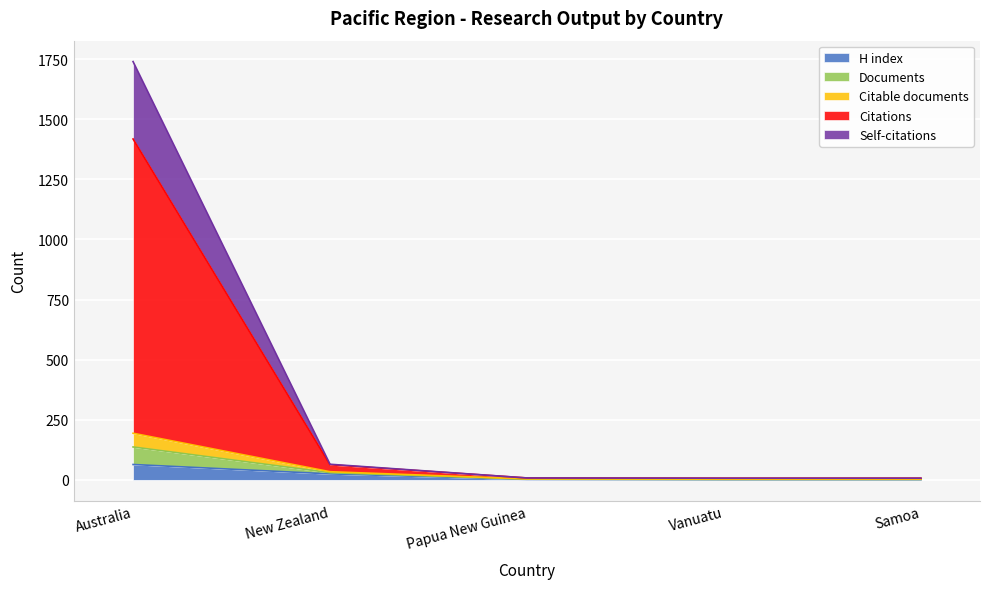

What is the highest value of the H index series?

64